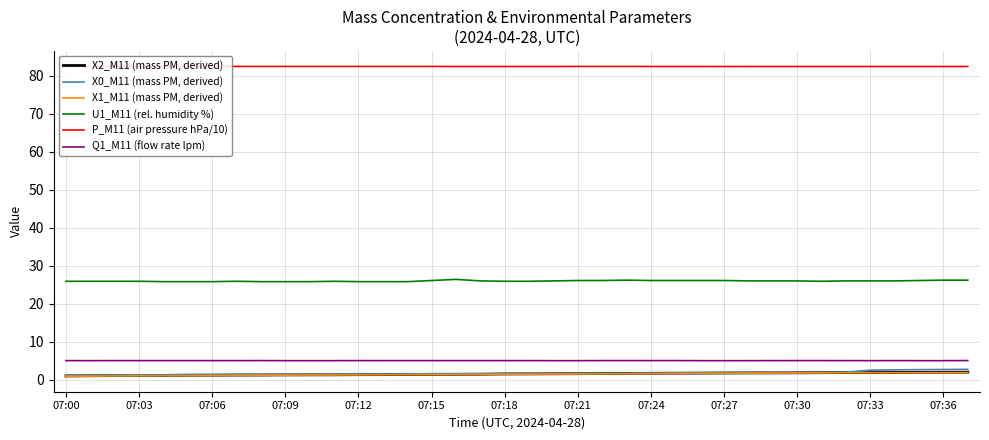

True or false: X0_M11 (mass PM, derived) has a value of 1.8 at 07:30.

True